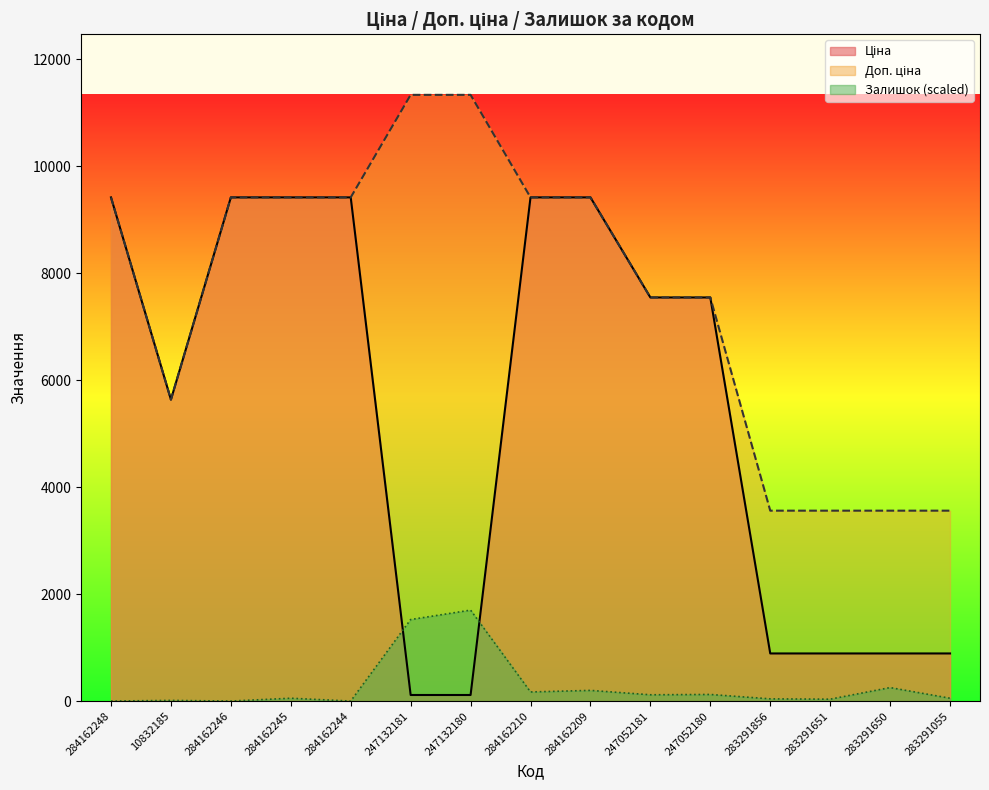

At which label does Ціна reach its minimum?

247132181